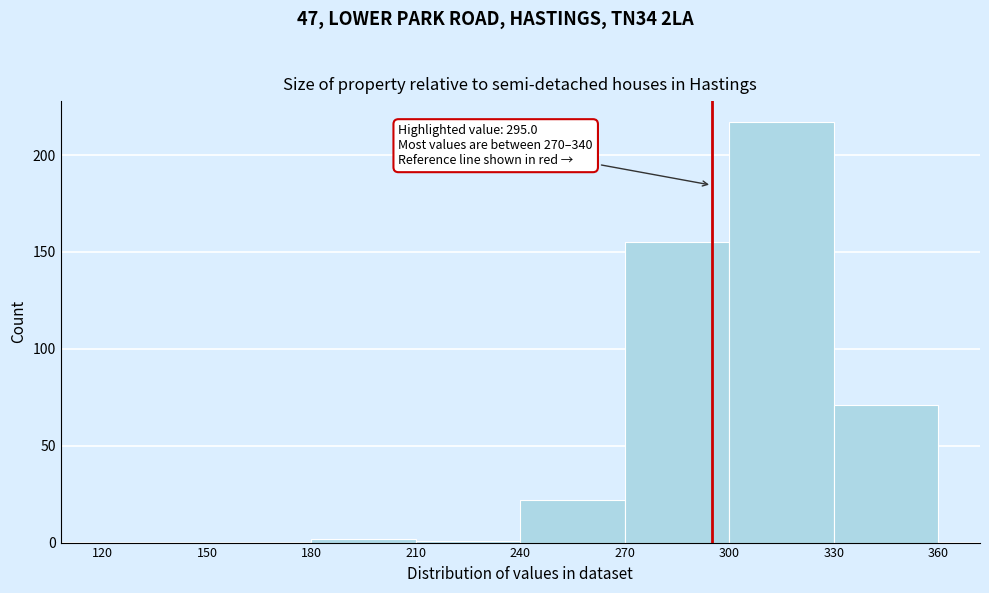

Which range on the x-axis has the tallest bar?

300 to 330